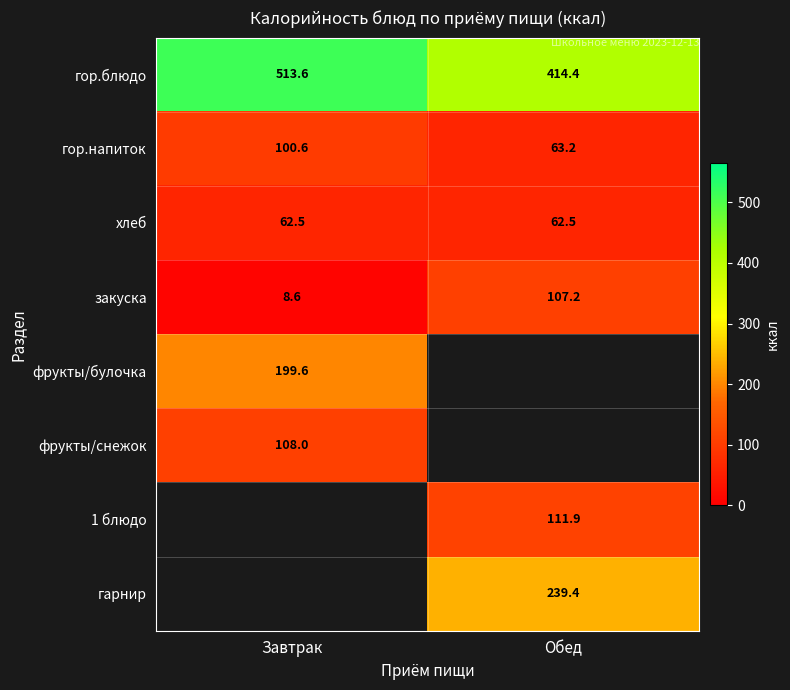

The value of хлеб at Завтрак is 95.0. True or false?

False